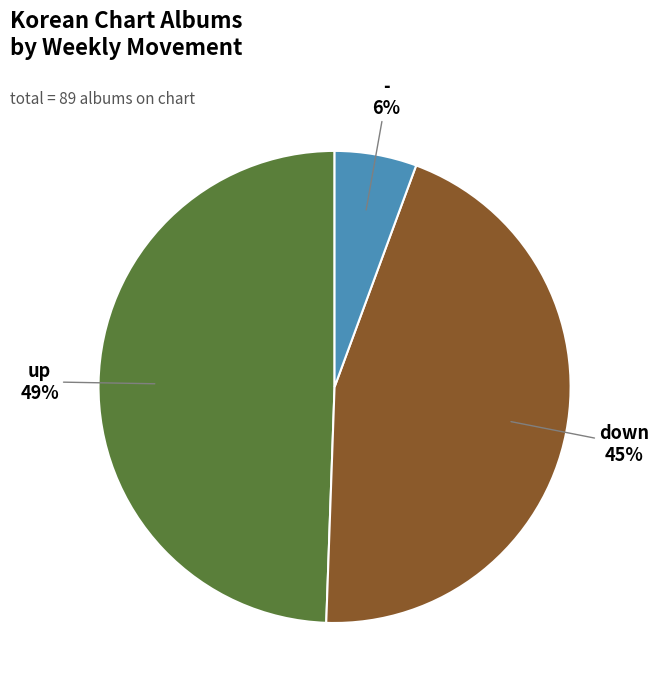

How many slices are in this pie chart?

3